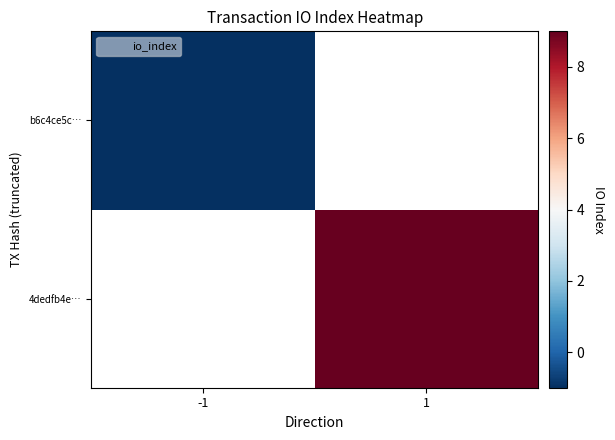

Which label corresponds to the smallest value in the chart?

-1